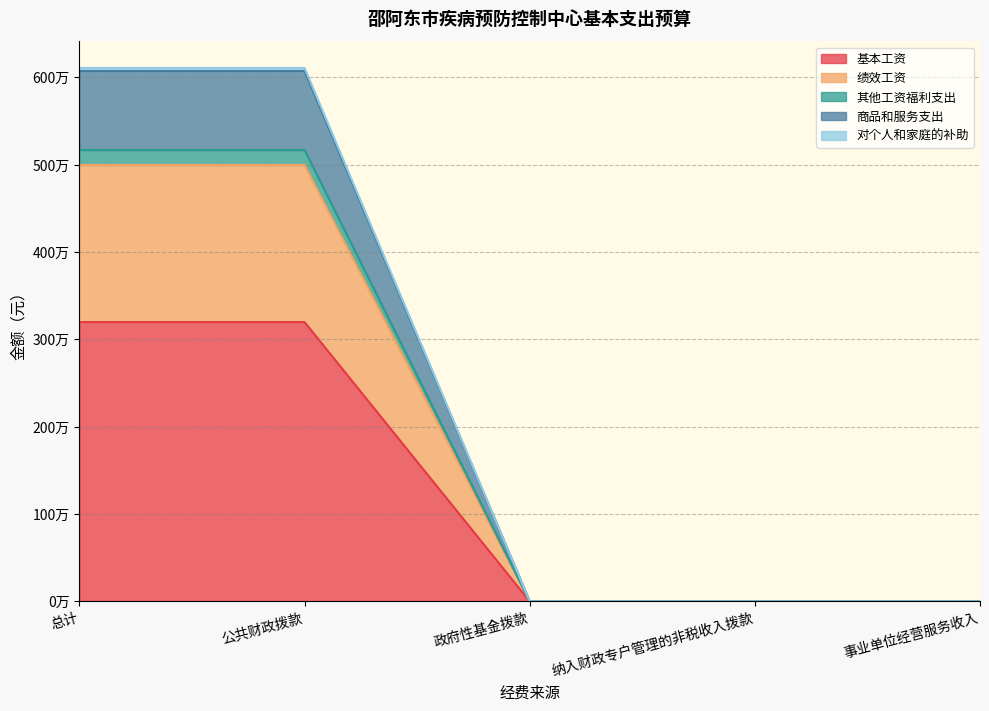

The 商品和服务支出 series shows -3101571 at 纳入财政专户管理的非税收入拨款. True or false?

False